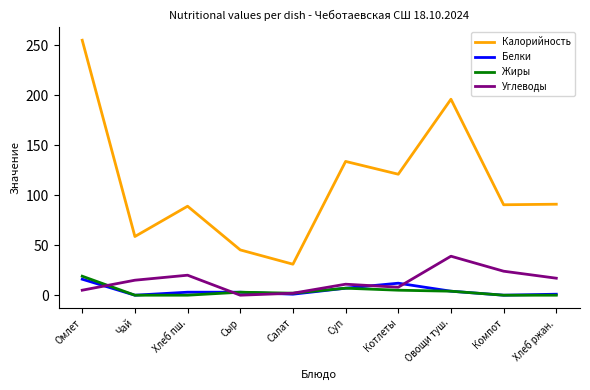

How many lines are shown in the chart?

4